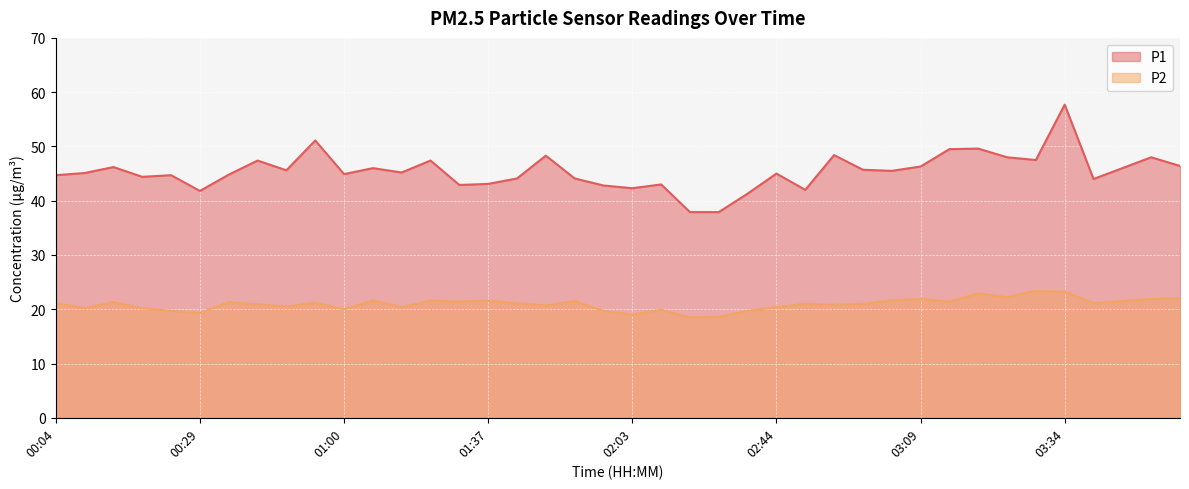

At how many categories does at least one series exceed 36?

40